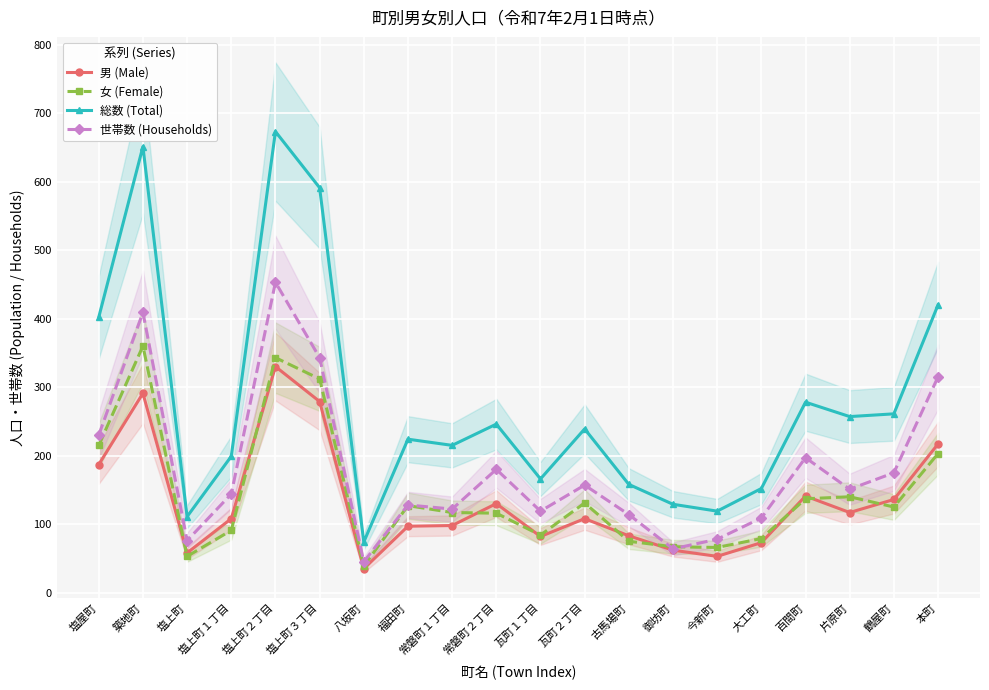

Which has a higher value, 瓦町２丁目 or 大工町?

瓦町２丁目